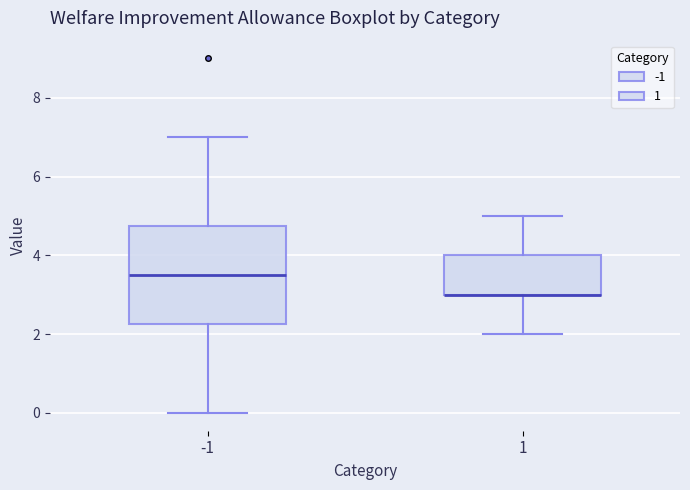

Where does the median line of the box at x = -1 sit on the y-axis? The values are not printed on the chart, so give them approximately, as read against the axis.

3.6